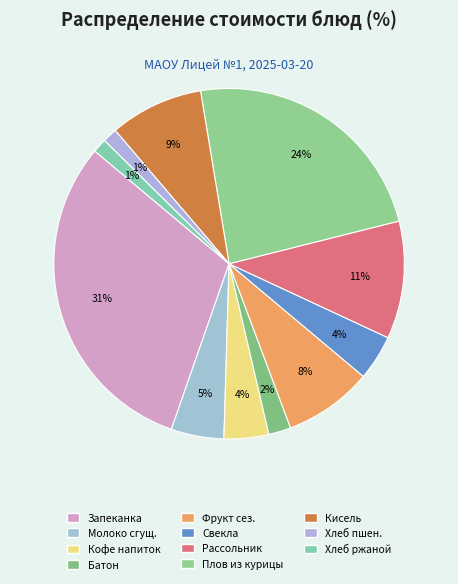

Count the number of slices in the pie.

11